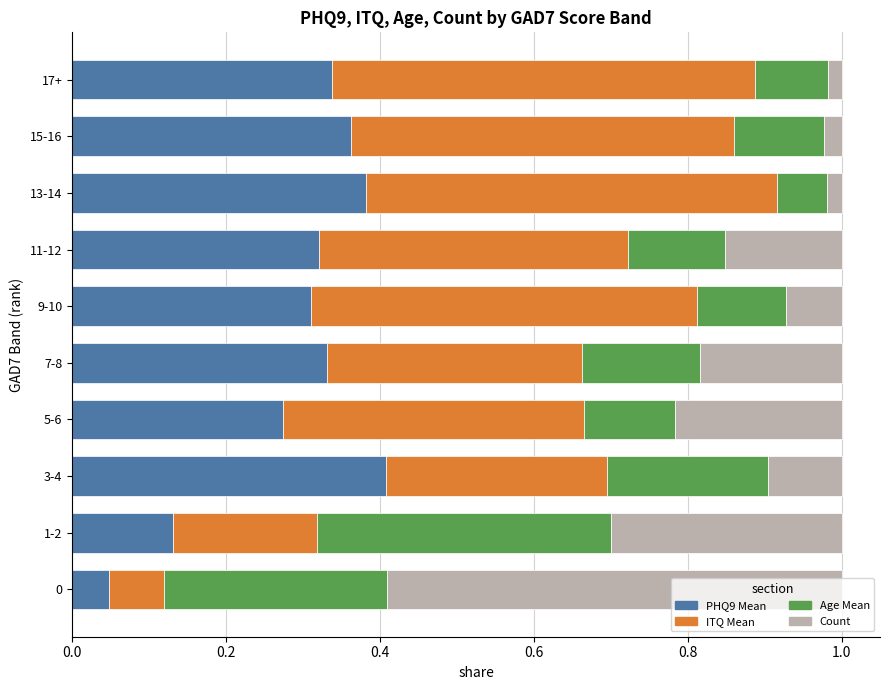

The value of PHQ9 Mean at 3-4 is 0.4. True or false?

True